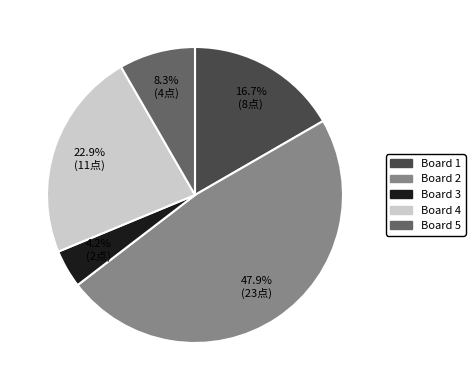

Does any single category account for the majority?

No